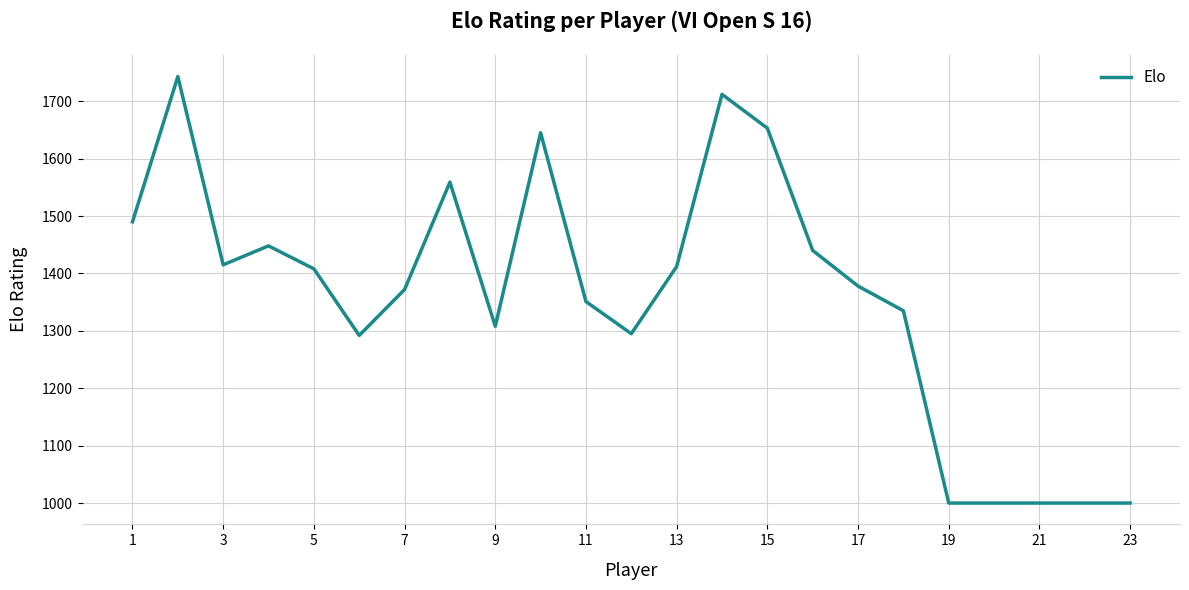

What is the smallest value displayed?

1000